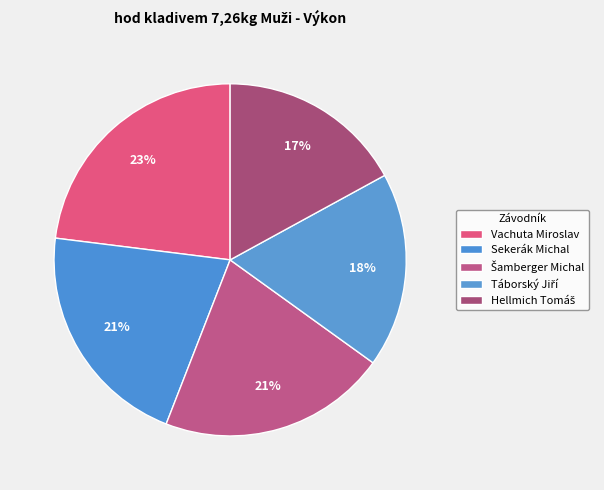

Rank the categories by value from highest to lowest.

Vachuta Miroslav, Sekerák Michal, Šamberger Michal, Táborský Jiří, Hellmich Tomáš